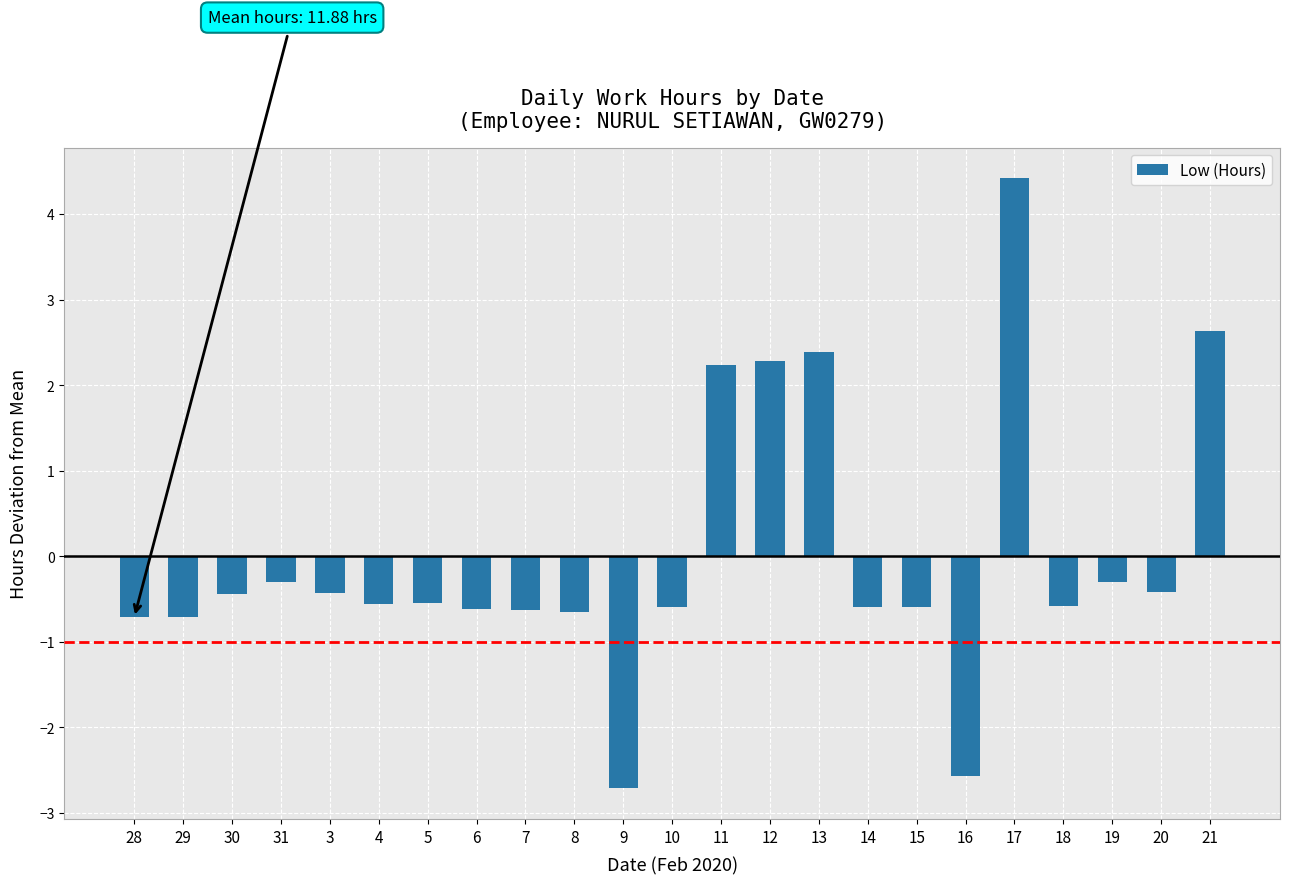

True or false: the data shows -2.7 at 9.

True